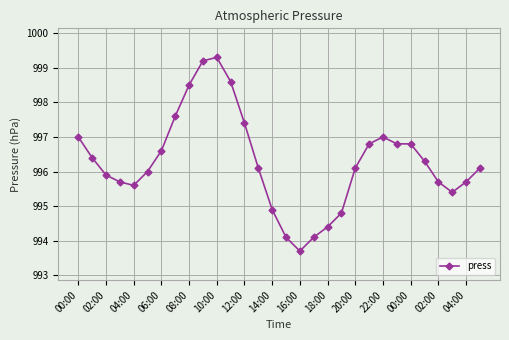

What is the difference between the maximum and minimum values?

5.6